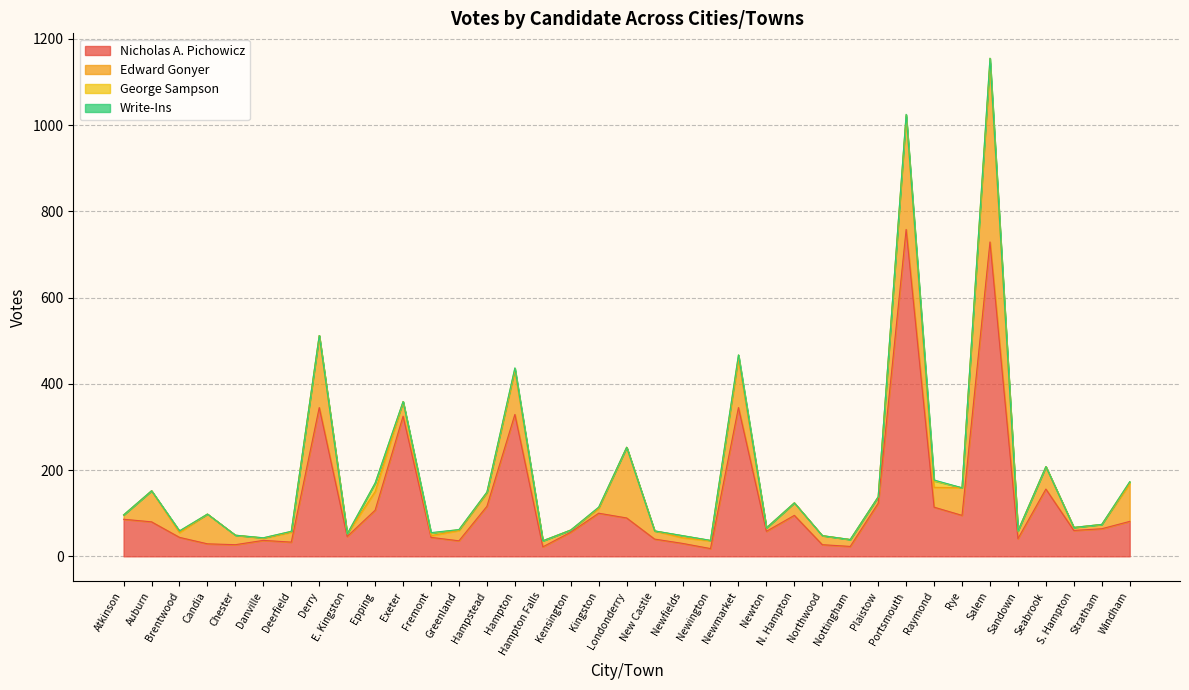

At how many categories does at least one series exceed 461?

2